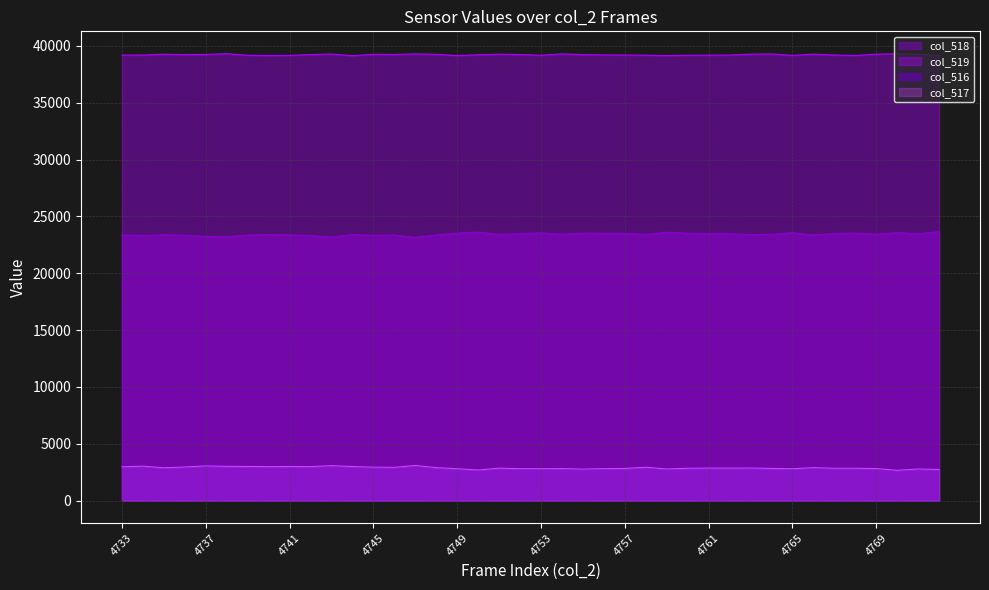

Which series has the largest range (max minus min)?

col_518